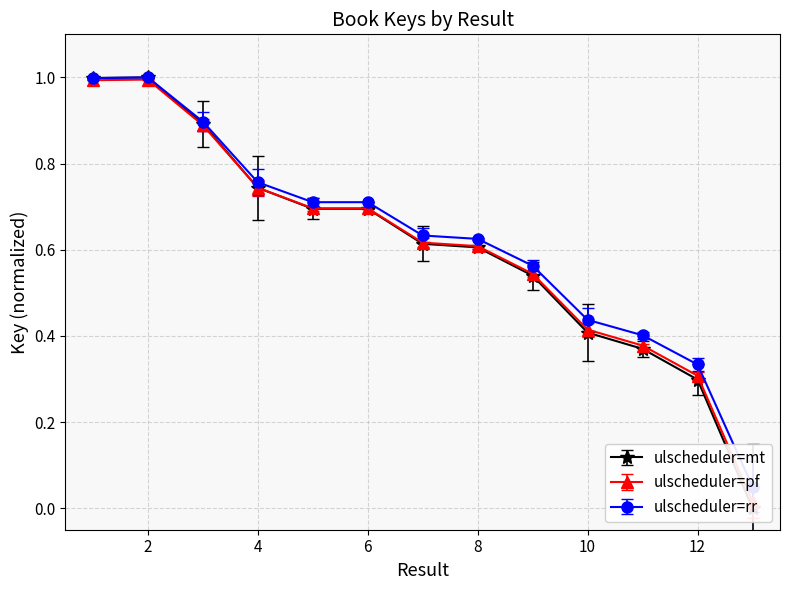

Reading left to right, transcribe all the data shown in this chart.

1.0	1.0	0.9	0.7	0.7	0.7	0.6	0.6	0.5	0.4	0.4	0.3	0.0